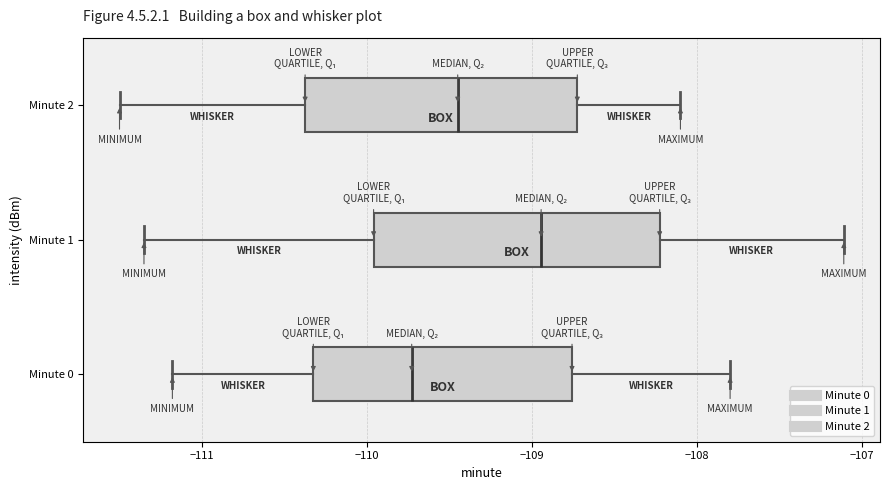

Reading bottom to top, read every box against the x-axis: the position of its median line, the range the box covers, and the ends of its whiskers. The values are not printed on the chart, so give them approximately, as read against the axis.

Minute 0: median -109.7, box -110.3 to -108.8, whiskers -111.2 to -107.8
Minute 1: median -108.9, box -110.0 to -108.2, whiskers -111.4 to -107.1
Minute 2: median -109.4, box -110.4 to -108.7, whiskers -111.5 to -108.1